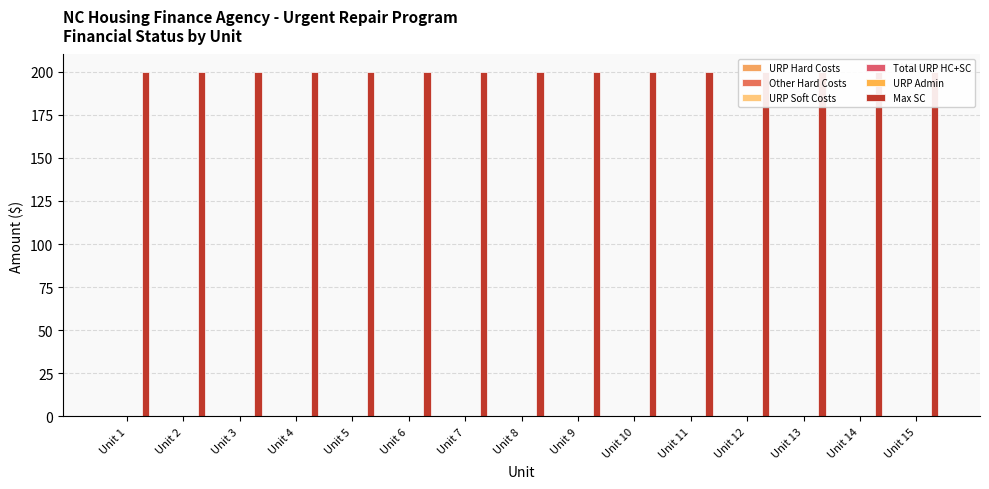

Rank the series by their maximum value, from lowest to highest.

URP Hard Costs, Other Hard Costs, URP Soft Costs, Total URP HC+SC, URP Admin, Max SC